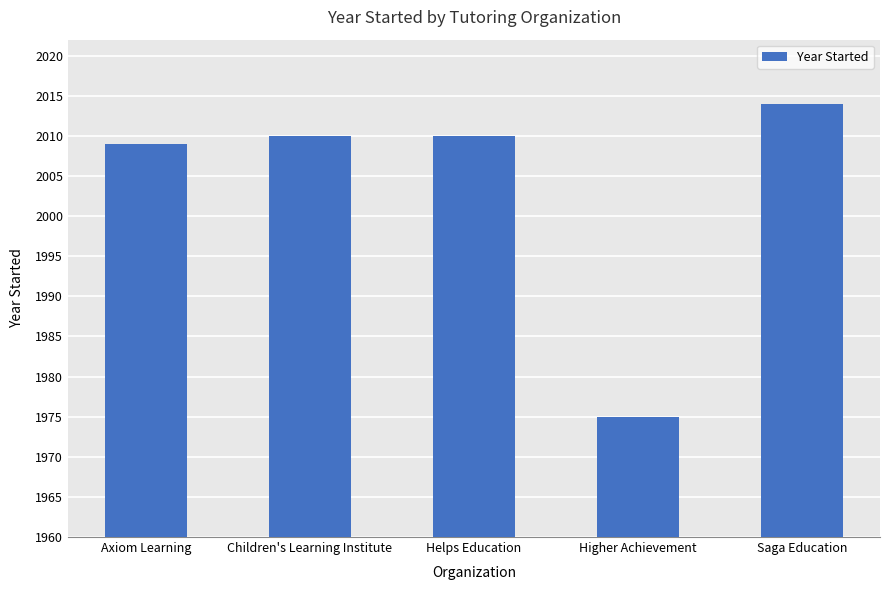

What is the minimum value shown in the chart?

1975